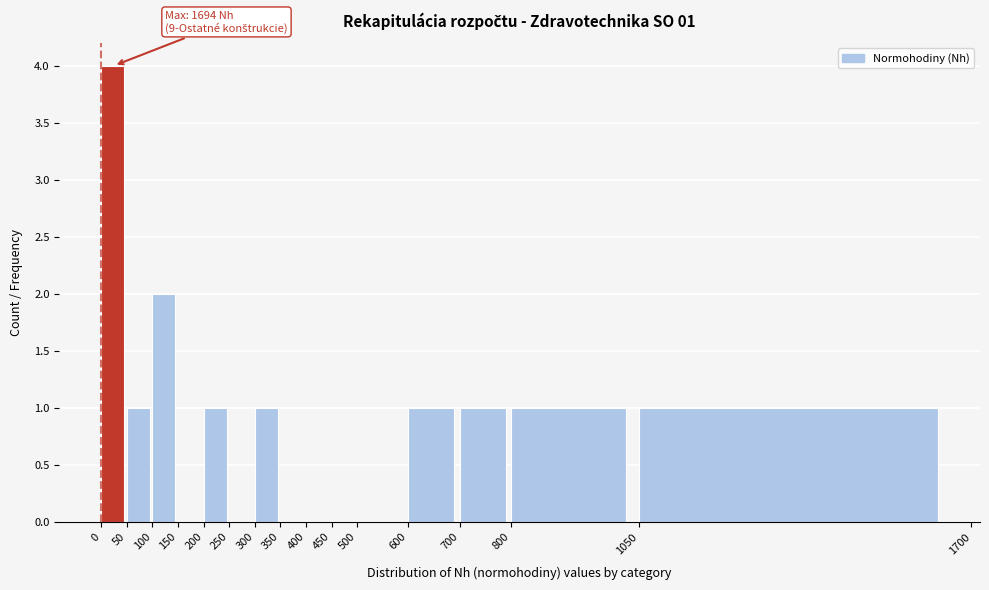

Which range on the x-axis has the tallest bar?

0 to 50